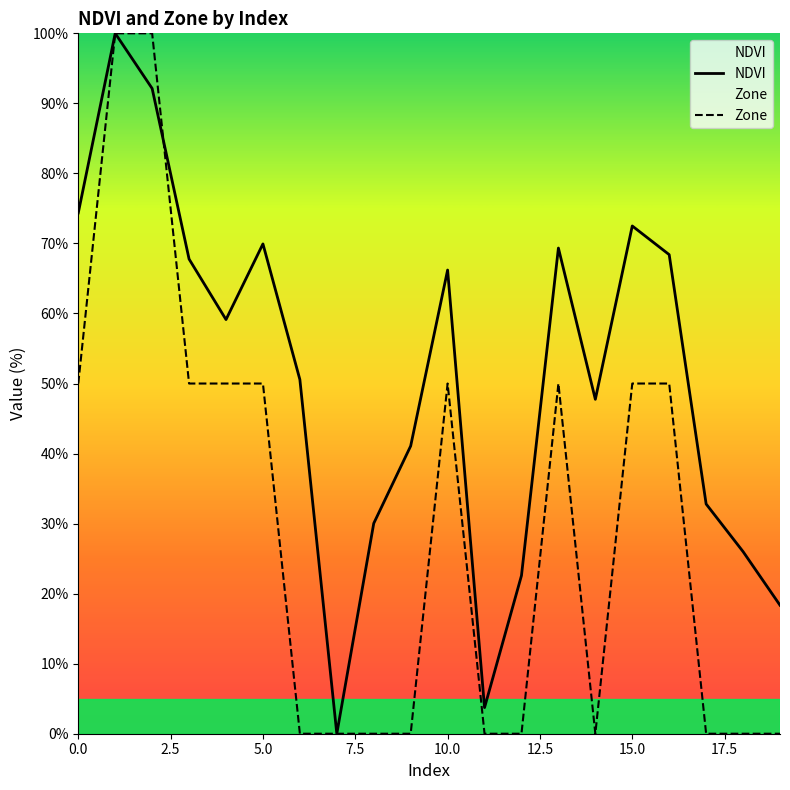

How many times do Zone and NDVI cross each other?

1